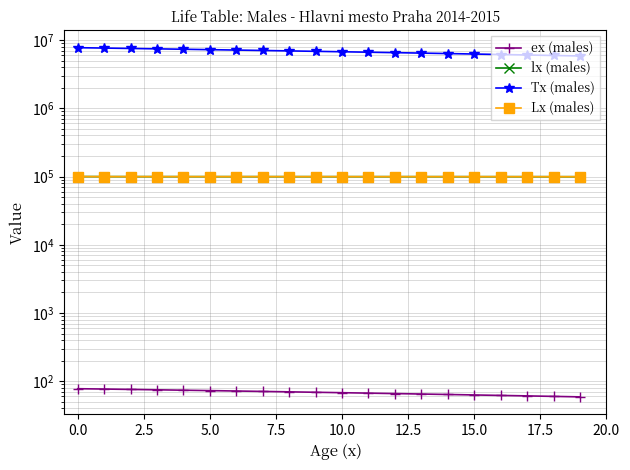

Which category has the lowest value in the lx (males) series?

19